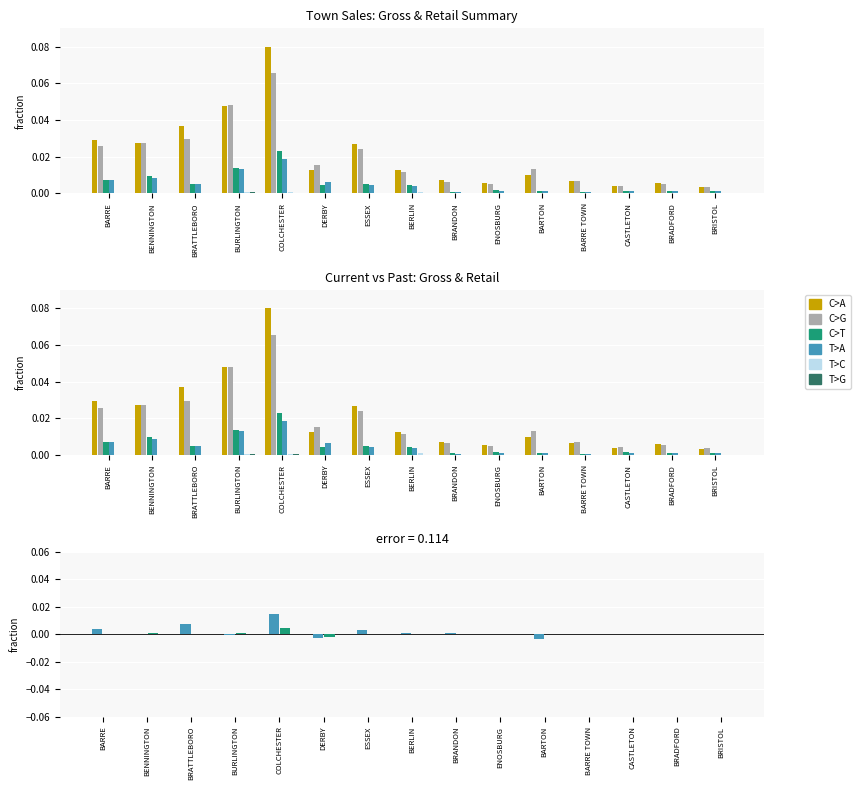

At which category is the sum across all series the highest?

COLCHESTER